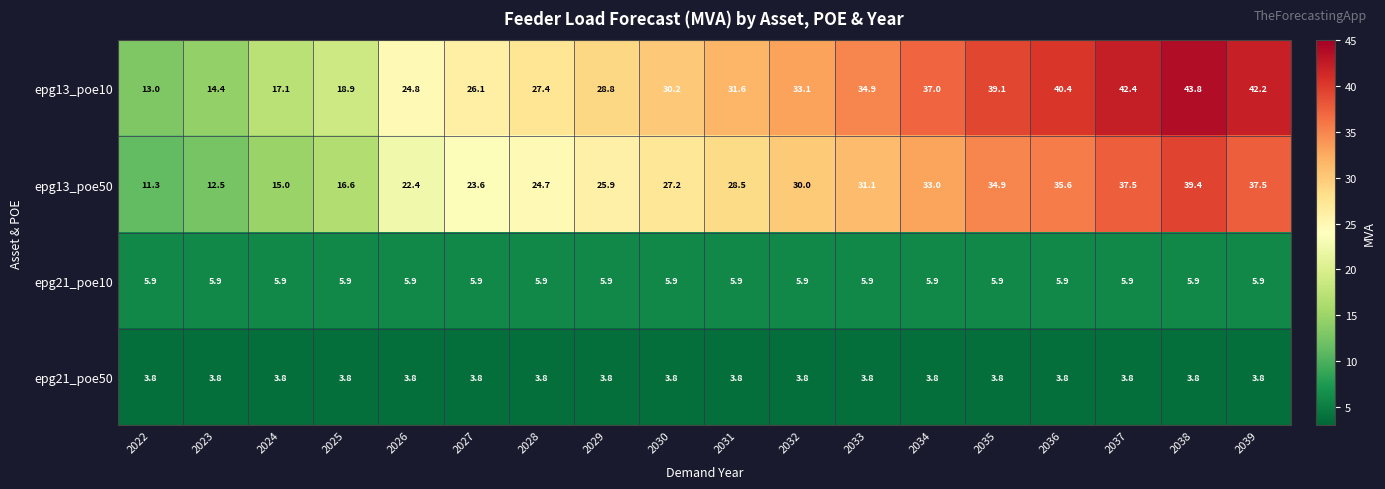

The value of epg13_poe50 at 2025 is 16.6. True or false?

True